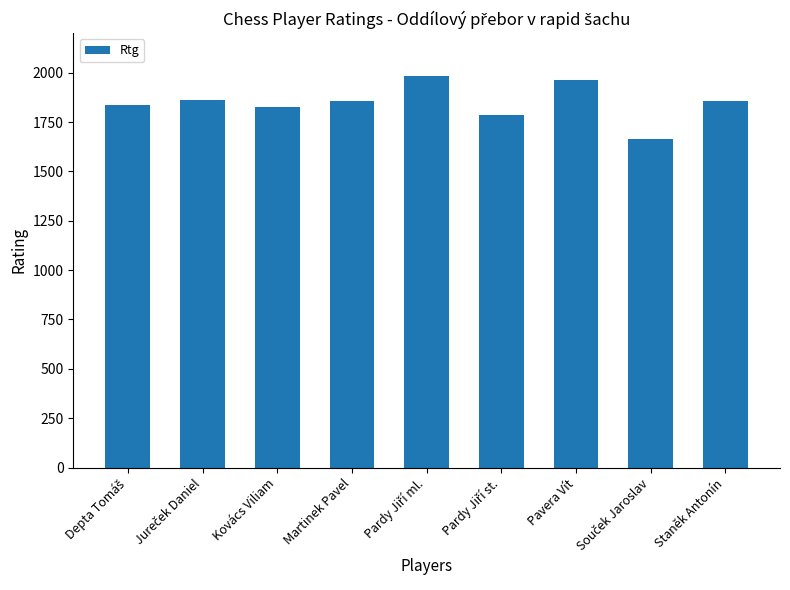

Does the chart contain stacked bars?

No